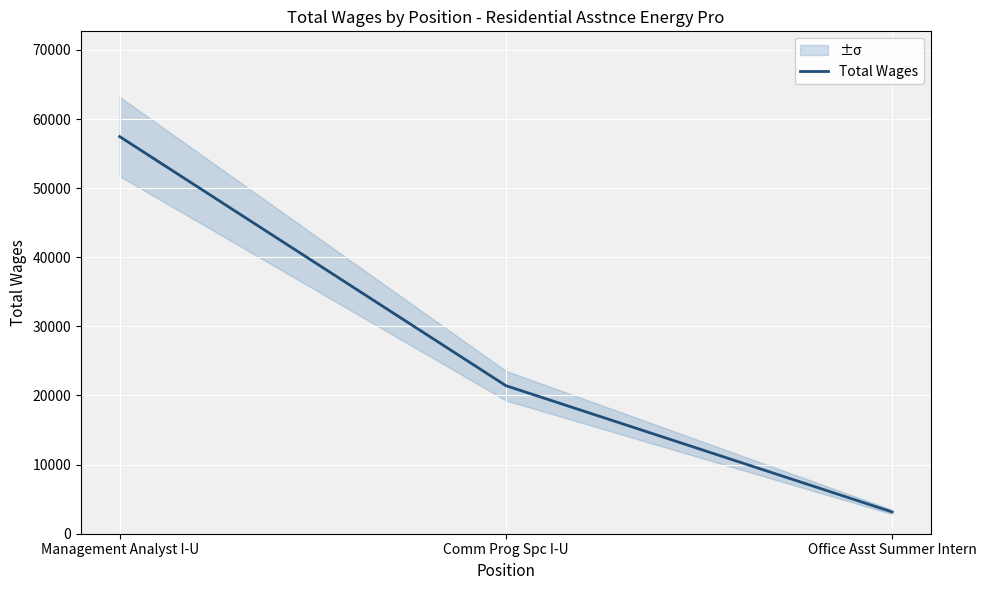

Reading left to right, what are all the values shown in this chart?

Management Analyst I-U=57464	Comm Prog Spc I-U=21421	Office Asst Summer Intern=3150